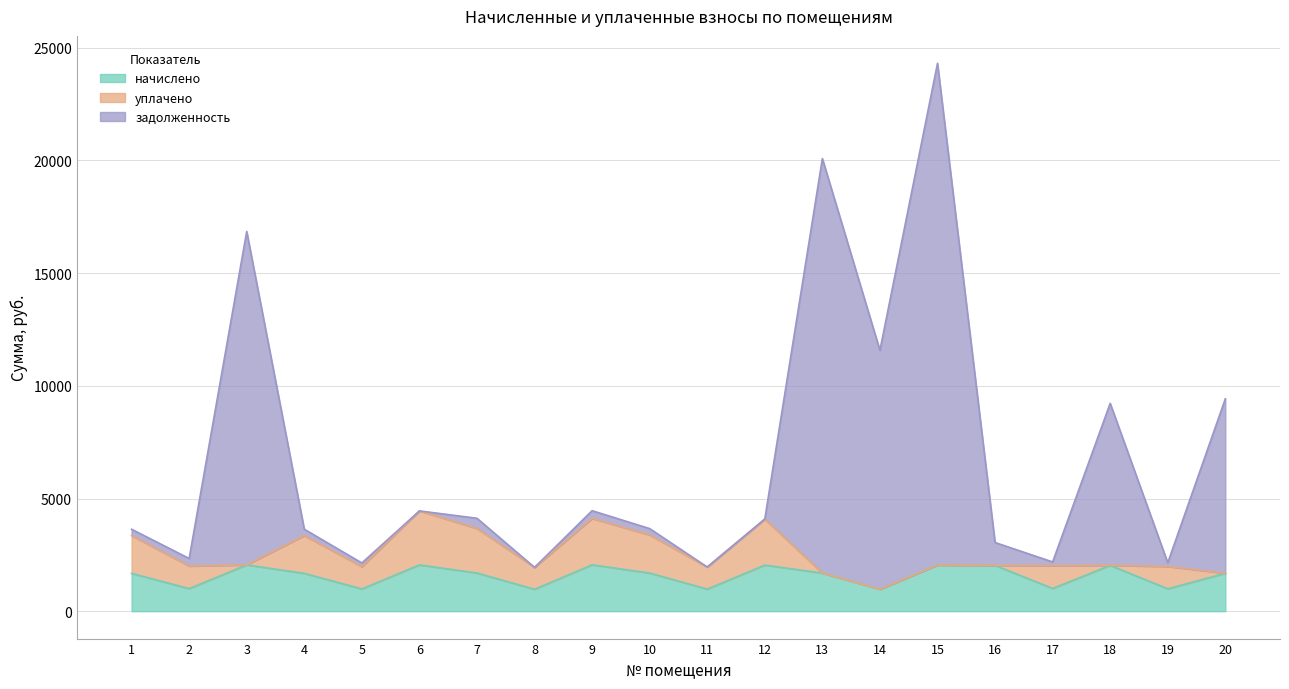

Which series has the largest total across all categories?

задолженность